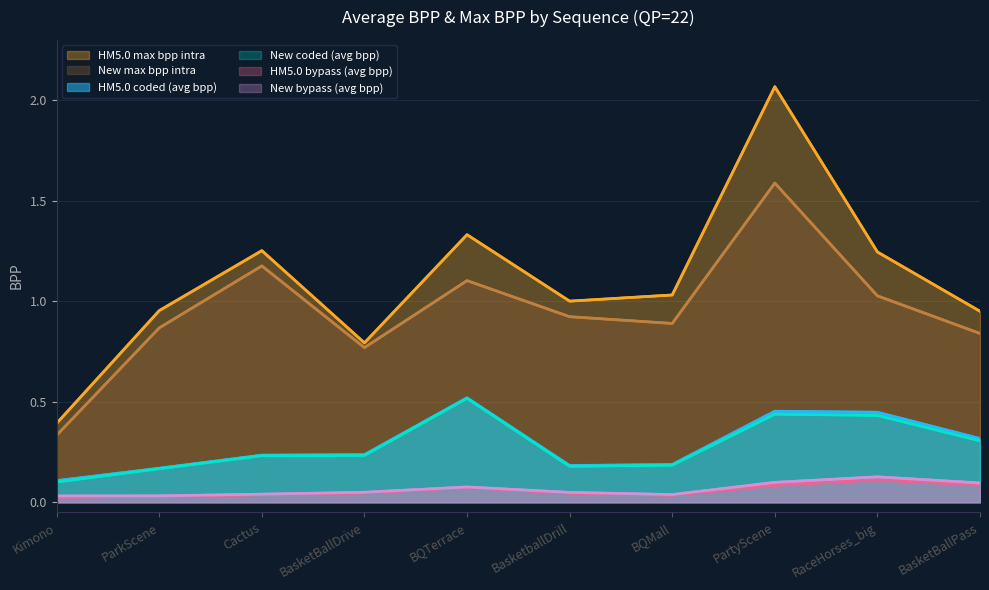

What position from the left is BQTerrace?

5